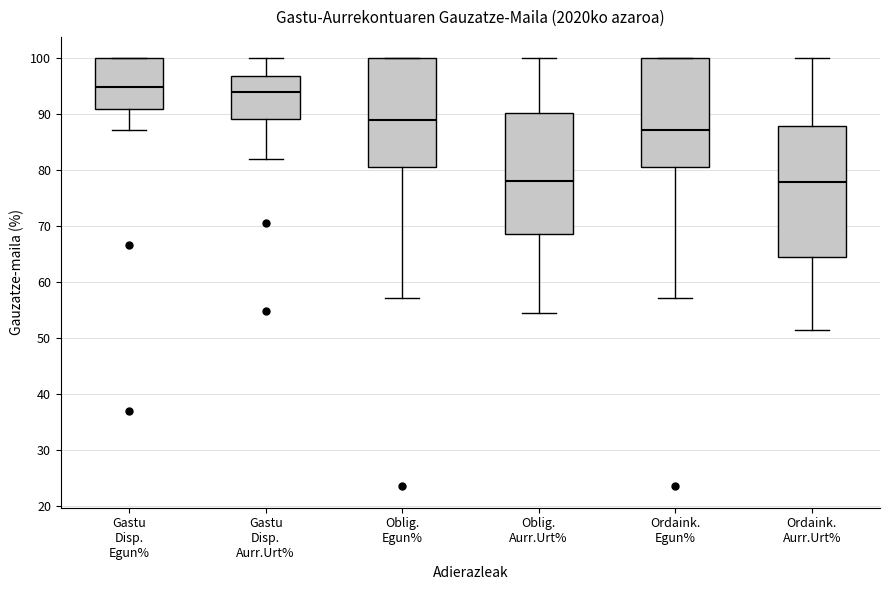

Reading left to right, read every box against the y-axis: the position of its median line, the range the box covers, and the ends of its whiskers. The values are not printed on the chart, so give them approximately, as read against the axis.

Gastu Disp. Egun%: median 95, box 91 to 100, whiskers 87 to 100
Gastu Disp. Aurr.Urt%: median 94, box 89 to 97, whiskers 82 to 100
Oblig. Egun%: median 89, box 81 to 100, whiskers 57 to 100
Oblig. Aurr.Urt%: median 78, box 69 to 90, whiskers 55 to 100
Ordaink. Egun%: median 87, box 81 to 100, whiskers 57 to 100
Ordaink. Aurr.Urt%: median 78, box 65 to 88, whiskers 52 to 100